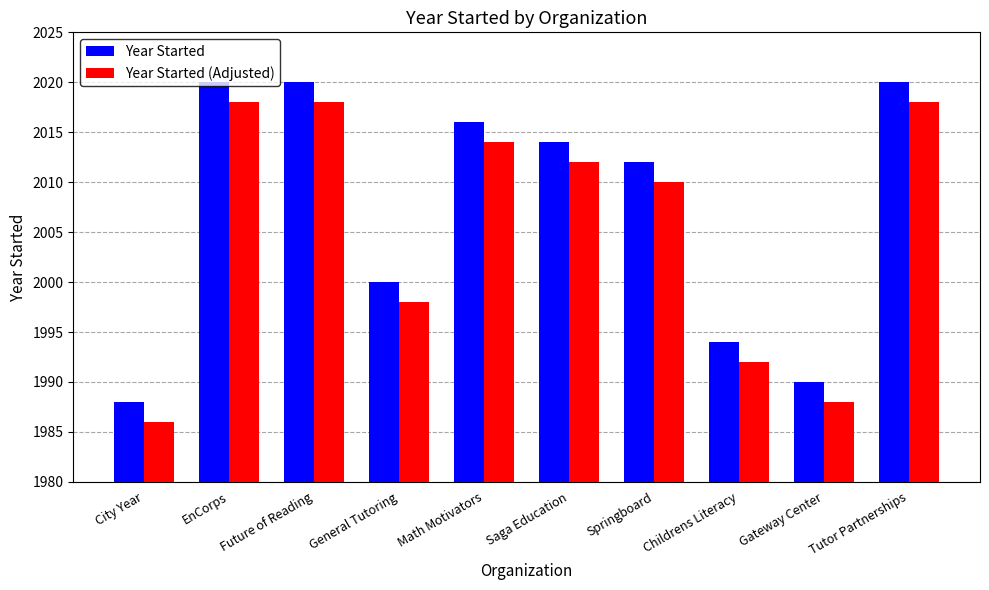

Is it true that Year Started equals 844 at Tutor Partnerships?

False